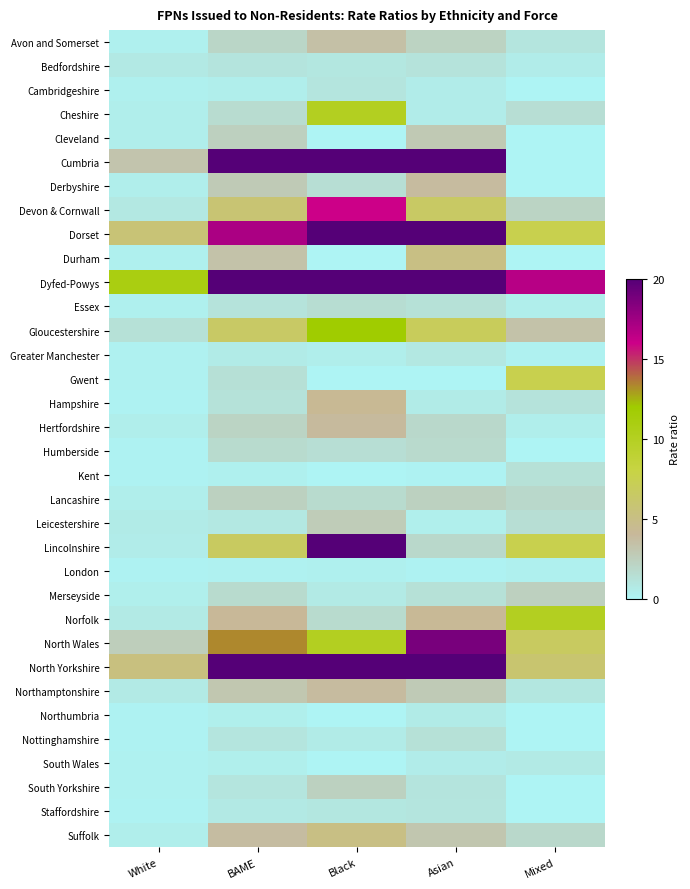

Between White and Black, which series saw the biggest shift?

Lincolnshire